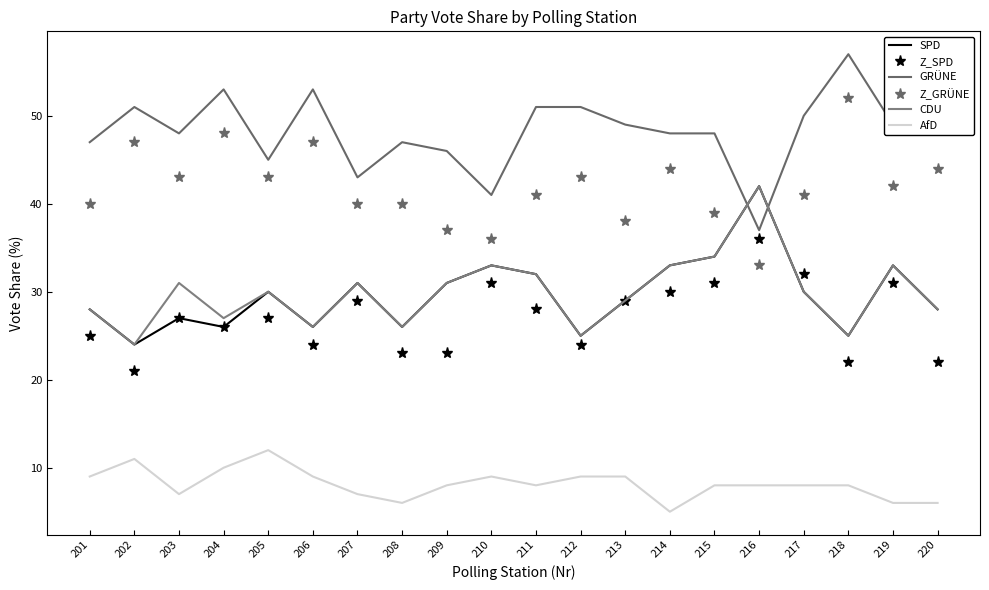

The value of GRÜNE at 208 is 18. True or false?

False